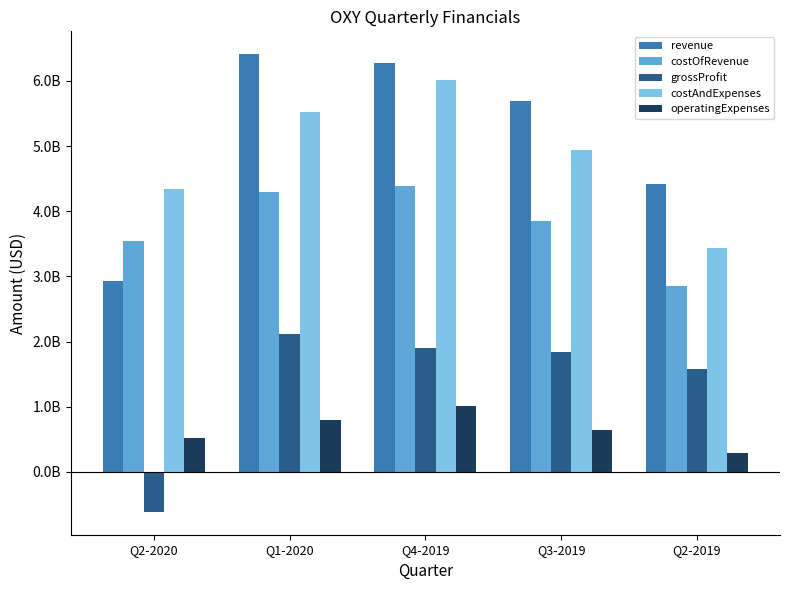

What is the sum of all operatingExpenses values?

3258000000